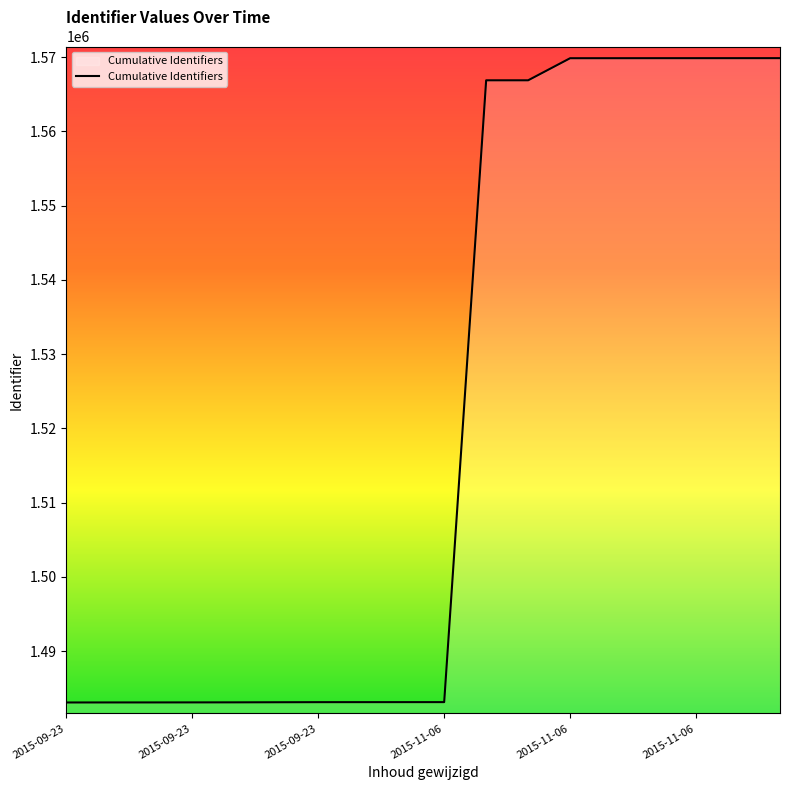

What is the minimum value shown in the chart?

1483073